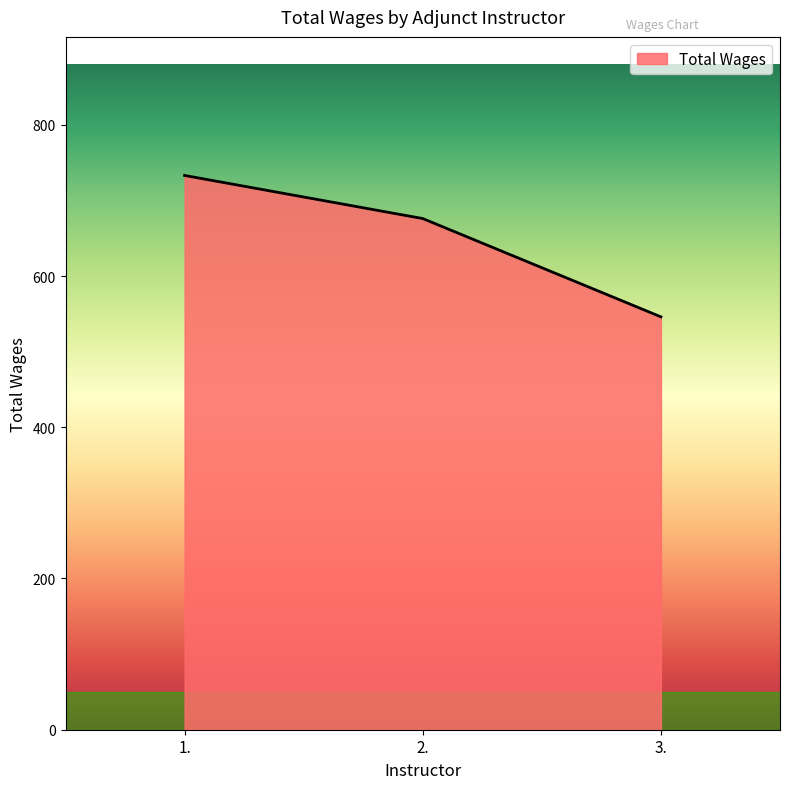

How many values are below 676?

1